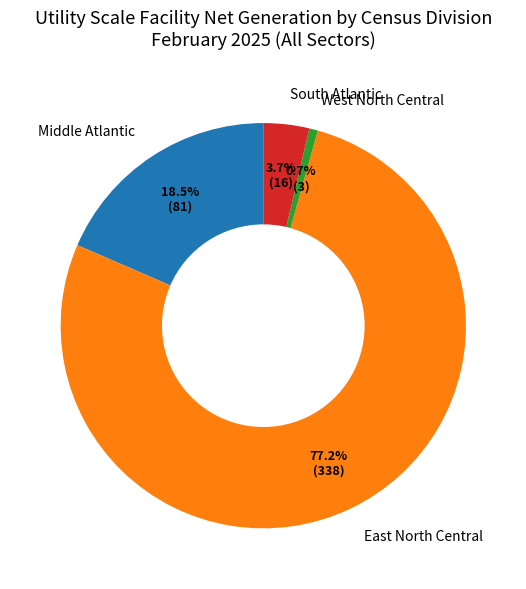

Do Middle Atlantic and West North Central together represent more than half of the pie?

No